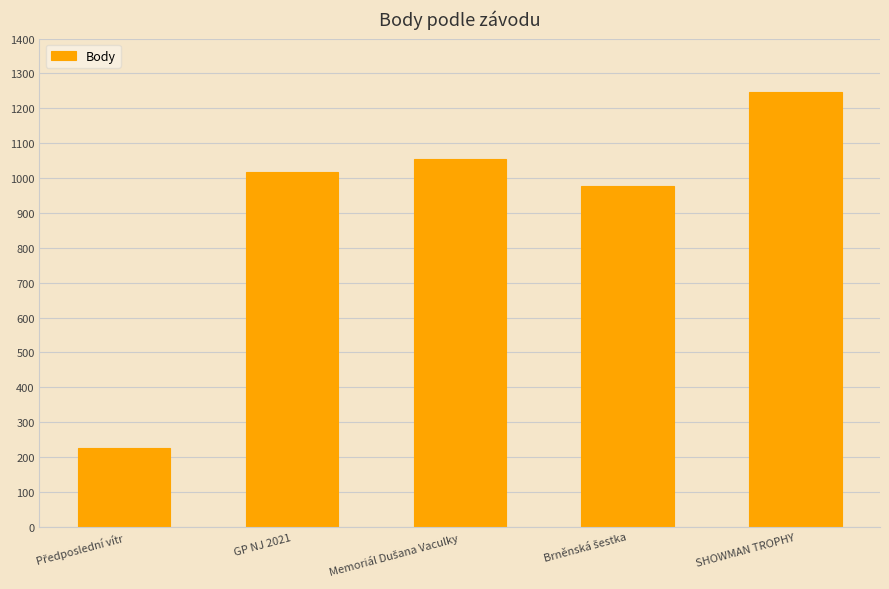

How many bars are there in total?

5